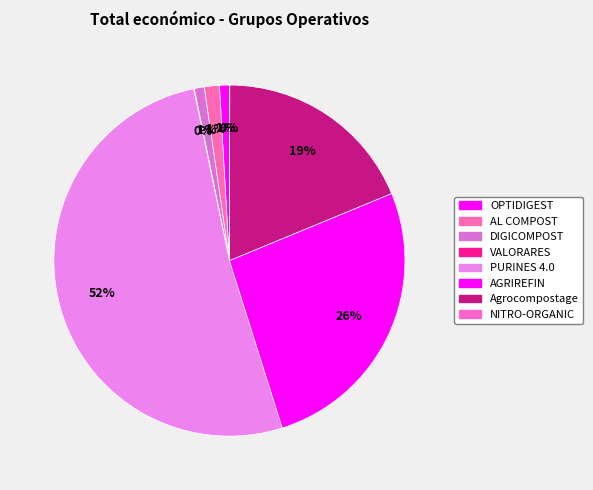

Is the sum of PURINES 4.0 and AGRIREFIN greater than half?

Yes